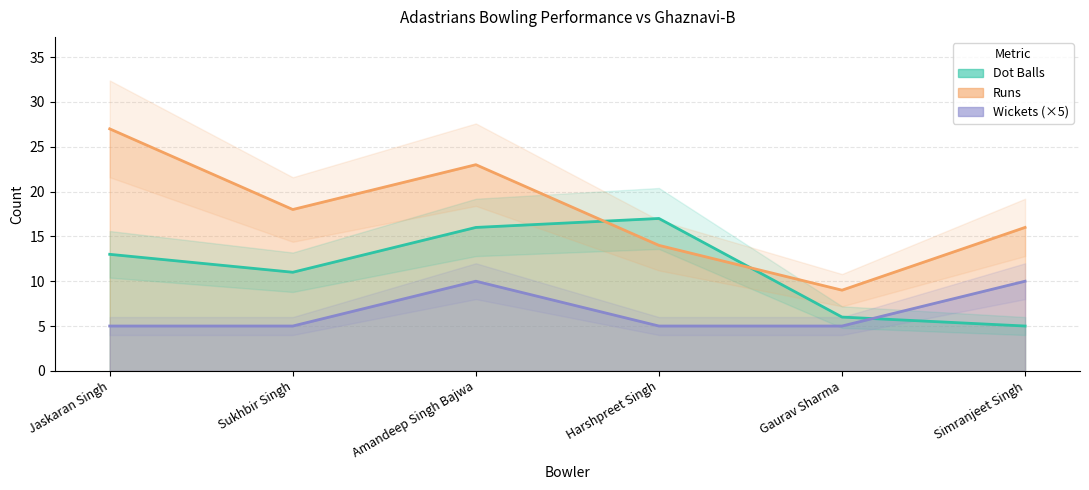

Which series has the largest range (max minus min)?

Runs